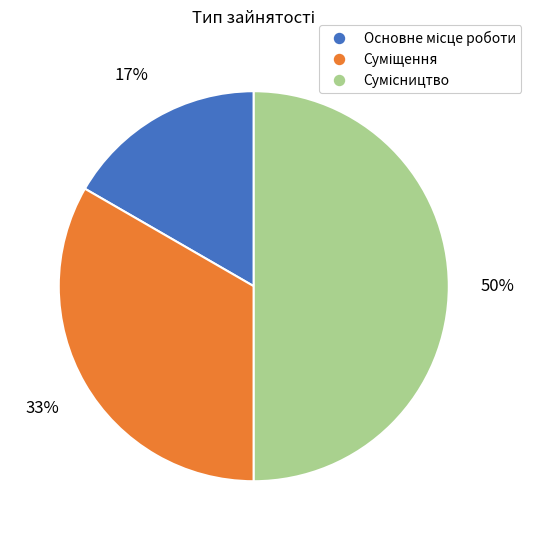

To the nearest percent, what is the difference between the largest and smallest slice percentages?

33%